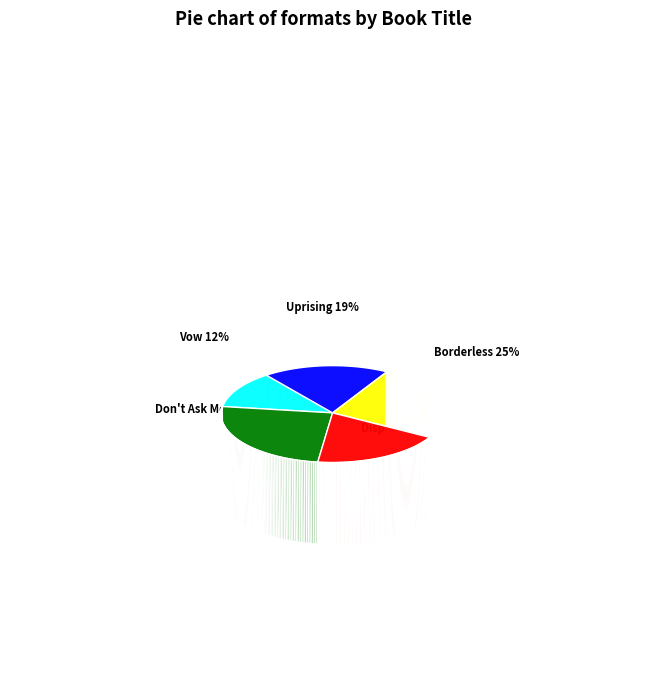

Does Uprising account for over 50% of the chart?

No